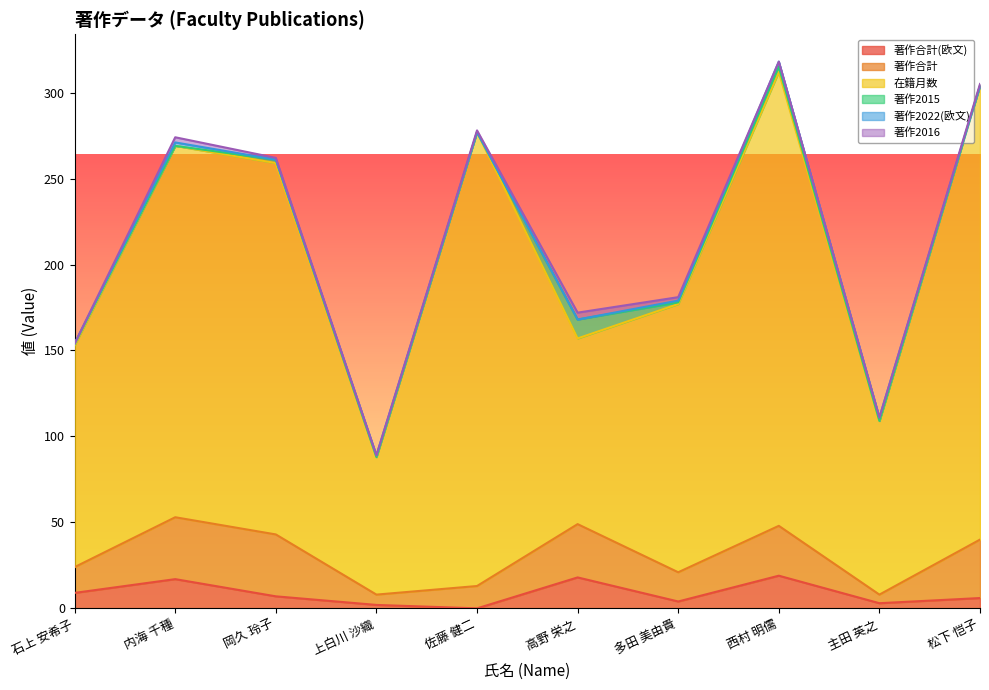

Reading right to left, extract all data points from this chart.

著作合計(欧文): 60203=6	214129=3	172617=19	261396=4	221815=18	60556=0	324247=2	174827=7	171821=17	60682=9
著作合計: 60203=34	214129=5	172617=29	261396=17	221815=31	60556=13	324247=6	174827=36	171821=36	60682=15
在籍月数: 60203=264	214129=101	172617=264	261396=156	221815=108	60556=264	324247=80	174827=216	171821=216	60682=129
著作2015: 60203=0	214129=0	172617=3	261396=1	221815=11	60556=0	324247=0	174827=2	171821=0	60682=1
著作2022(欧文): 60203=0	214129=2	172617=3	261396=1	221815=0	60556=0	324247=1	174827=0	171821=2	60682=0
著作2016: 60203=1	214129=0	172617=0	261396=2	221815=4	60556=1	324247=0	174827=1	171821=3	60682=0